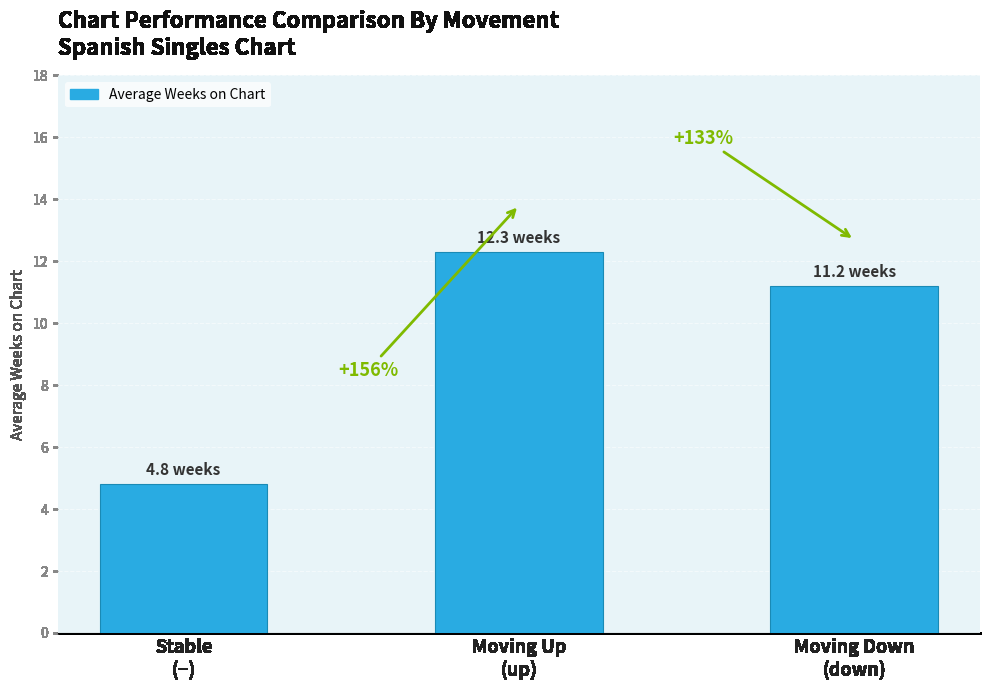

What is the average value?

9.4